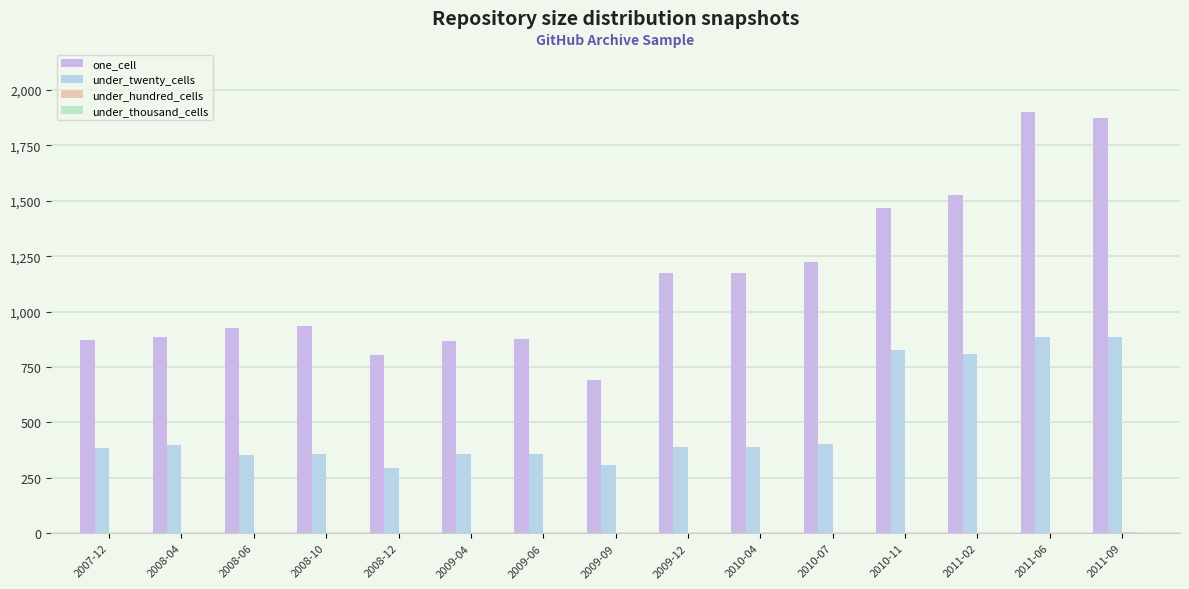

Reading left to right, transcribe all the data shown in this chart.

one_cell: 872	885	925	934	806	869	876	691	1174	1176	1225	1467	1525	1900	1875
under_twenty_cells: 385	400	353	358	296	359	359	306	391	390	404	829	808	884	884
under_hundred_cells: 0	0	0	0	0	0	0	0	0	0	0	3	3	3	5
under_thousand_cells: 0	0	0	0	0	0	0	0	0	0	0	0	0	0	0